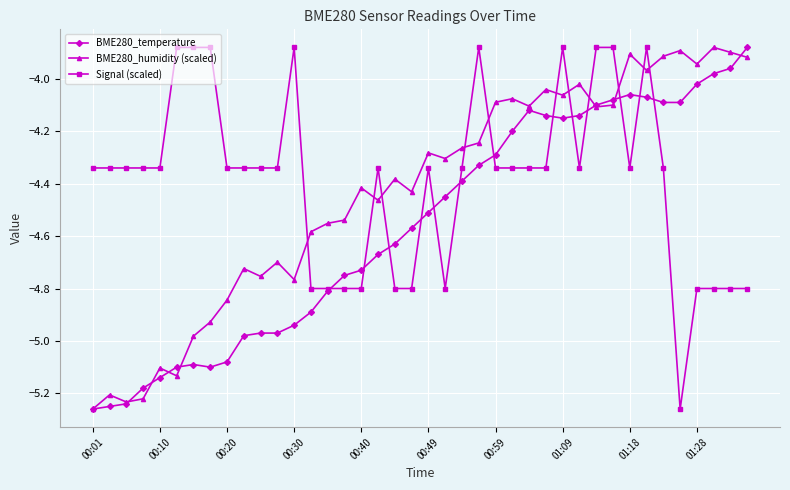

At how many categories does at least one series exceed -4?

16